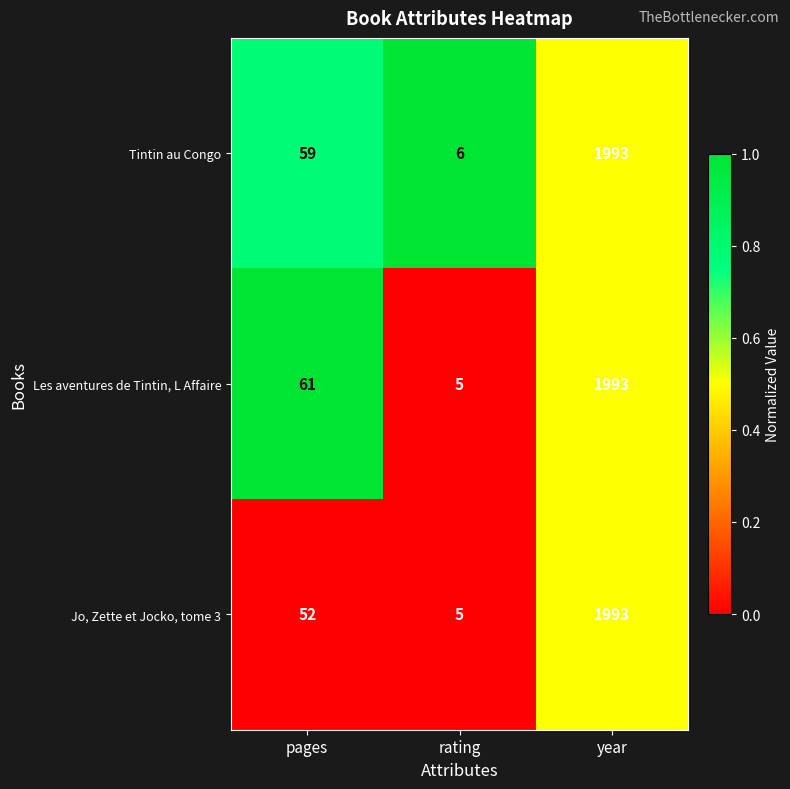

At which label is Les aventures de Tintin, L Affaire closest to 999?

pages